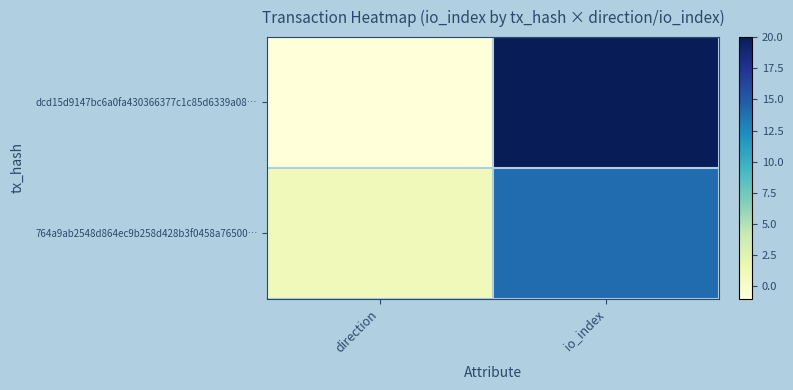

Reading left to right, extract all data points from this chart.

dcd15d9147bc6a0fa430366377c1c85d6339a08…: direction=-1	io_index=20
764a9ab2548d864ec9b258d428b3f0458a76500…: direction=1	io_index=14